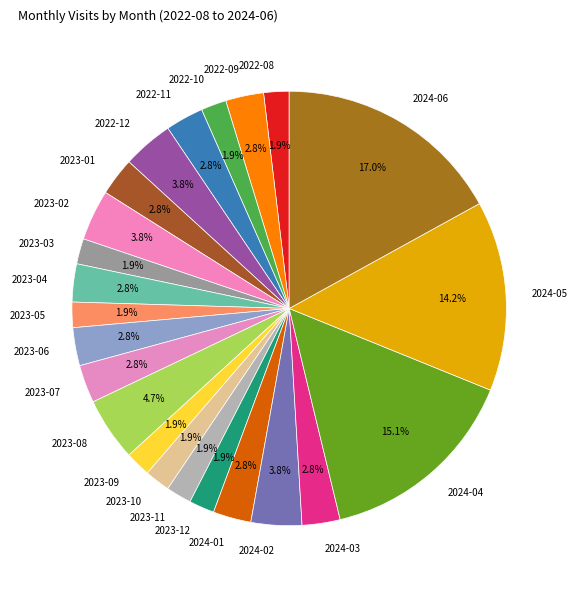

Do 2023-11 and 2023-07 together represent more than half of the pie?

No